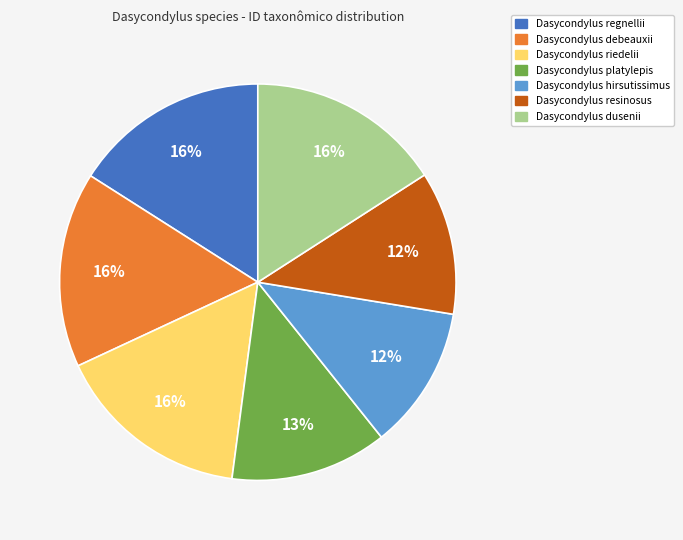

To the nearest percent, what is the combined percentage of Dasycondylus dusenii and Dasycondylus riedelii?

32%